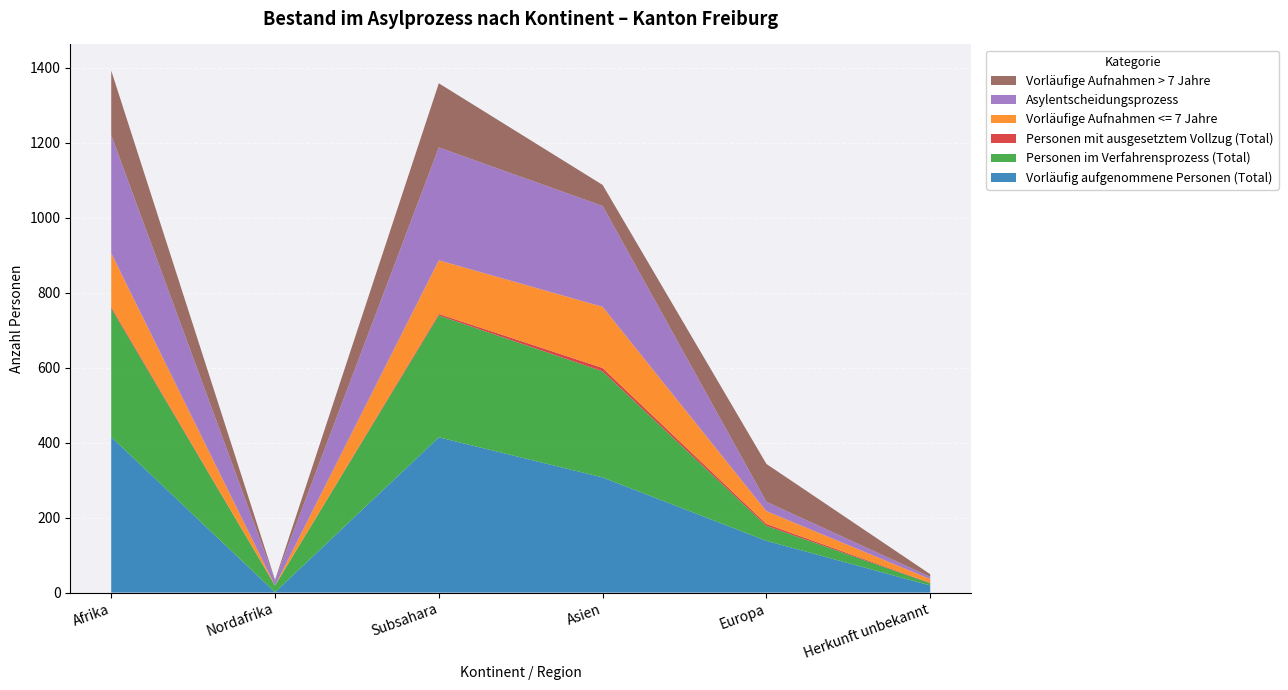

Reading left to right, what are all the values shown in this chart?

Vorläufig aufgenommene Personen (Total): Afrika=415	Nordafrika=1	Subsahara=414	Asien=307	Europa=138	Herkunft unbekannt=19
Personen im Verfahrensprozess (Total): Afrika=343	Nordafrika=18	Subsahara=325	Asien=283	Europa=40	Herkunft unbekannt=6
Personen mit ausgesetztem Vollzug (Total): Afrika=4	Nordafrika=0	Subsahara=4	Asien=9	Europa=5	Herkunft unbekannt=1
Vorläufige Aufnahmen <= 7 Jahre: Afrika=143	Nordafrika=0	Subsahara=143	Asien=163	Europa=34	Herkunft unbekannt=10
Asylentscheidungsprozess: Afrika=315	Nordafrika=14	Subsahara=301	Asien=269	Europa=25	Herkunft unbekannt=6
Vorläufige Aufnahmen > 7 Jahre: Afrika=172	Nordafrika=1	Subsahara=171	Asien=56	Europa=101	Herkunft unbekannt=7